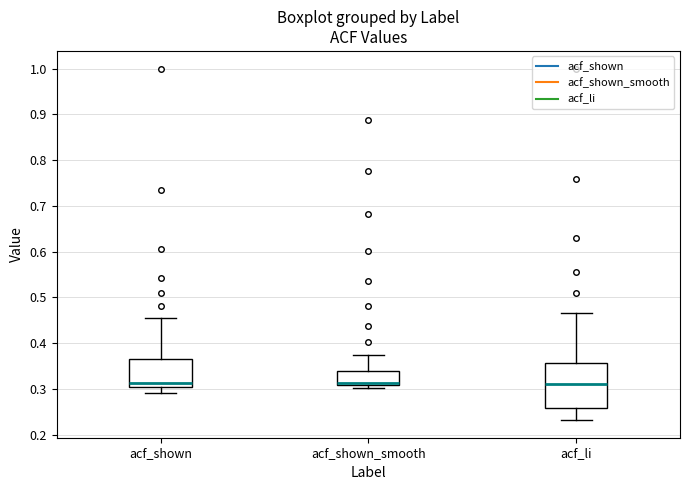

Which box is the tallest, from its lower edge to its upper edge?

acf_li